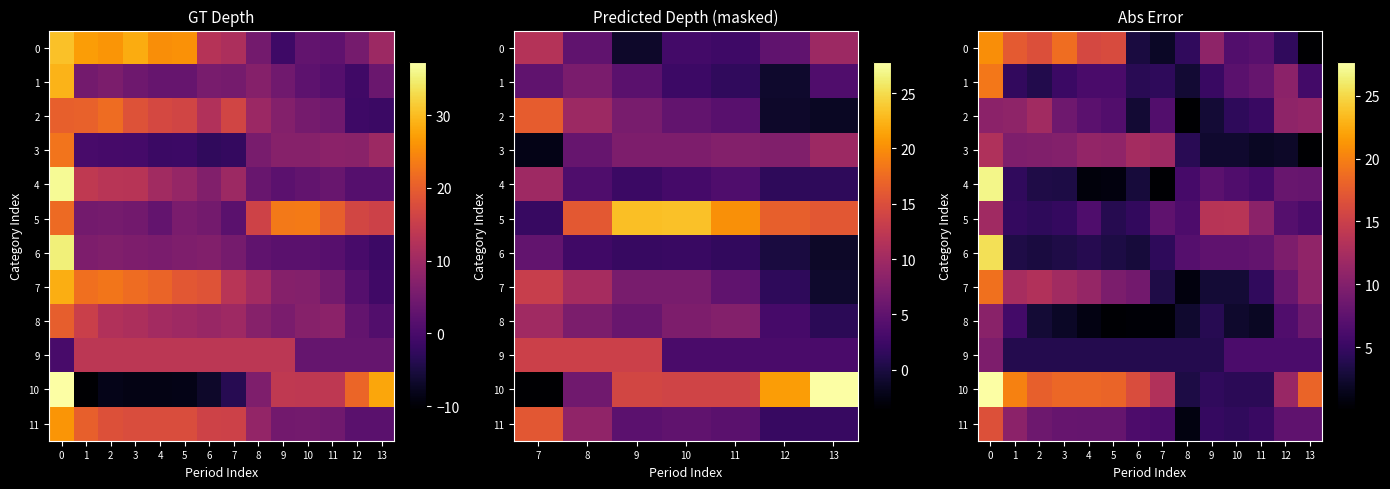

List the series in order of their peak value, lowest first.

row_9, row_8, row_2, row_3, row_5, row_11, row_7, row_1, row_0, row_6, row_4, row_10